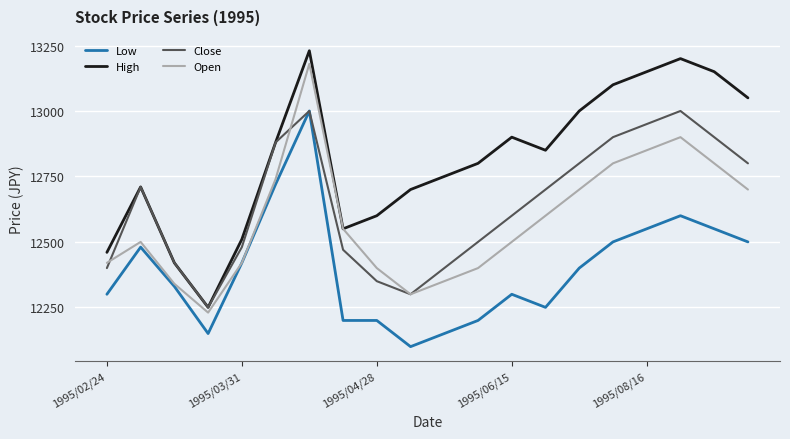

What is the difference between the maximum and minimum values in the Open series?

950